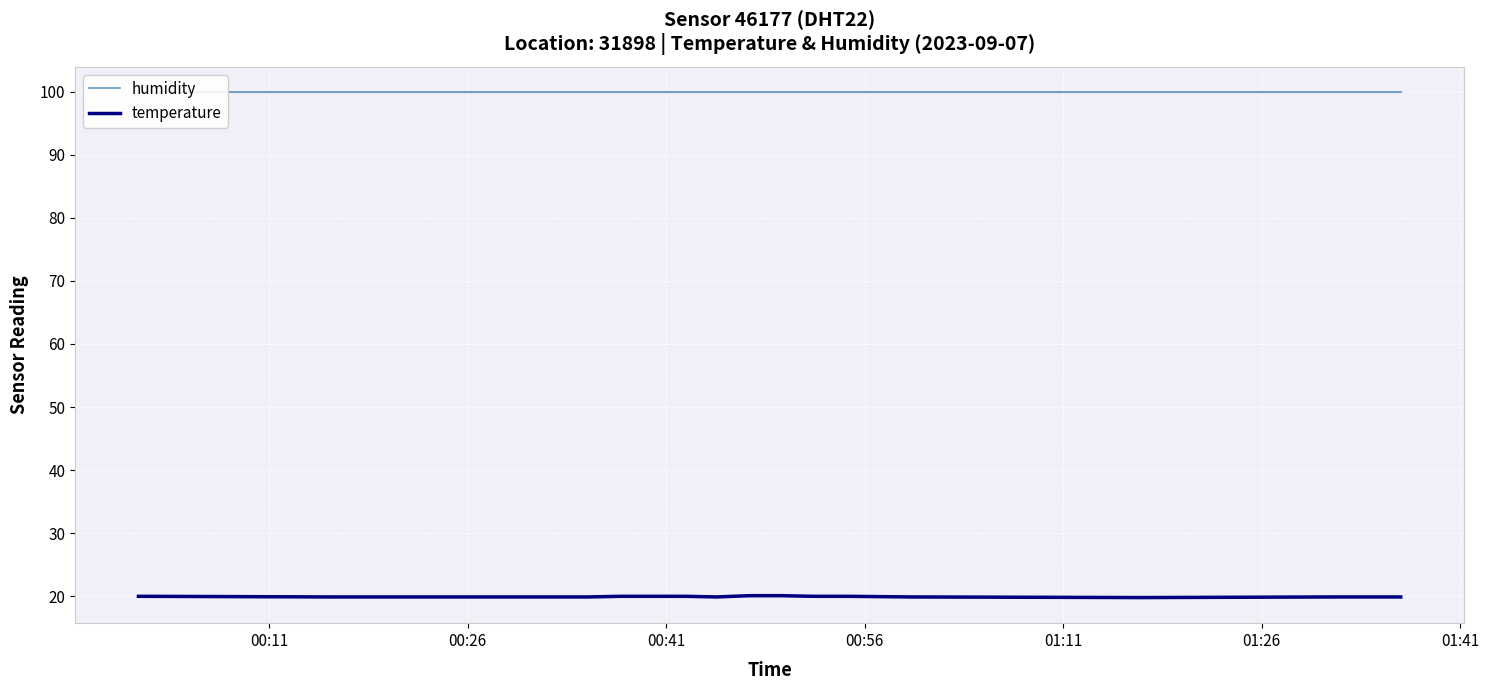

Reading left to right, list all the values displayed in this chart.

humidity: 99.9	99.9	99.9	99.9	99.9	99.9	99.9	99.9	99.9	99.9	99.9	99.9	99.9	99.9	99.9	99.9	99.9	99.9	99.9	99.9
temperature: 20.0	19.9	19.9	19.9	19.9	19.9	19.9	19.9	20.0	20.0	20.0	19.9	20.1	20.1	20.0	20.0	19.9	19.8	19.9	19.9